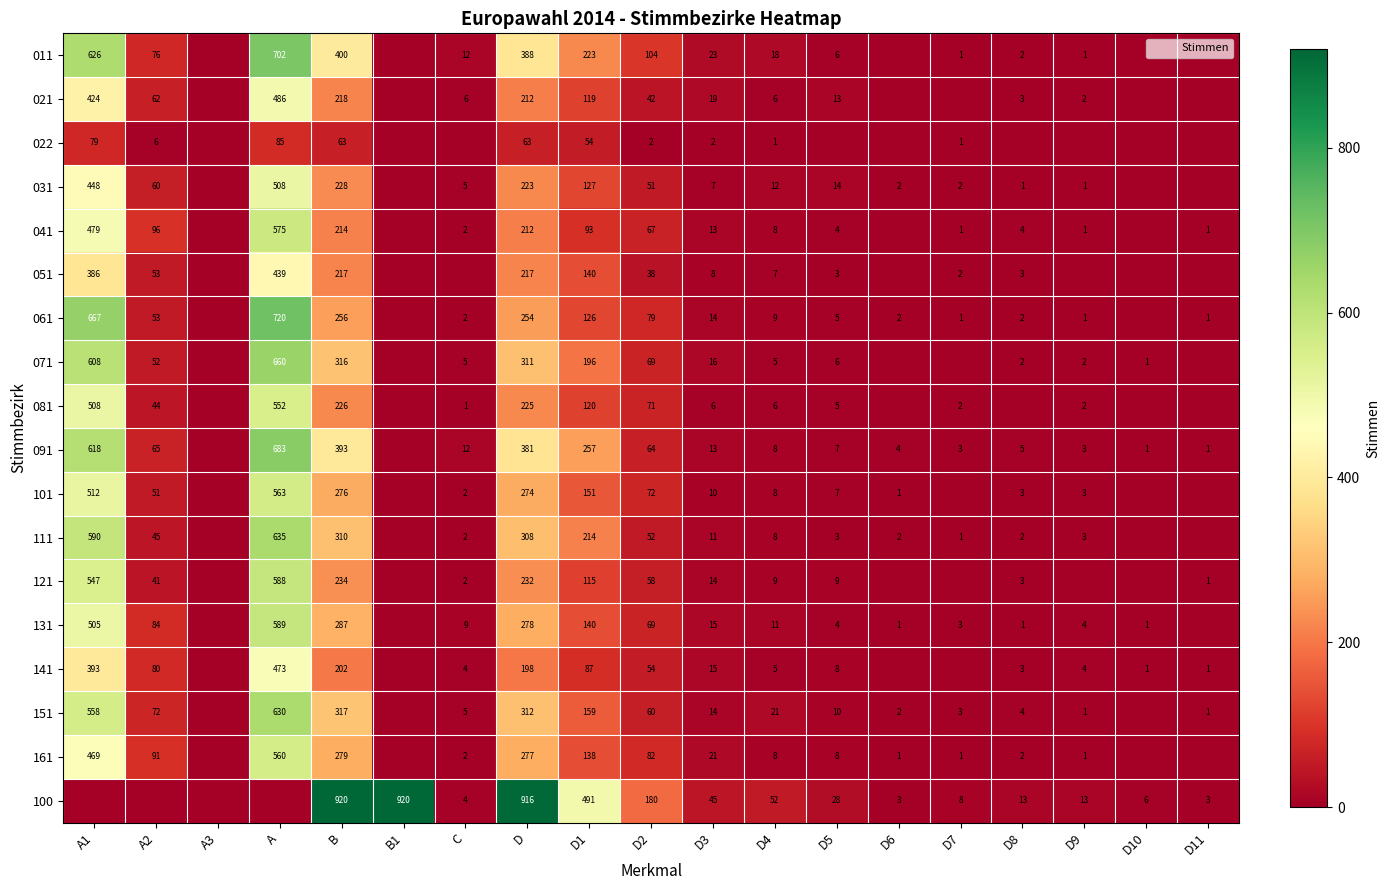

Is it true that 061 equals 2 at C?

True